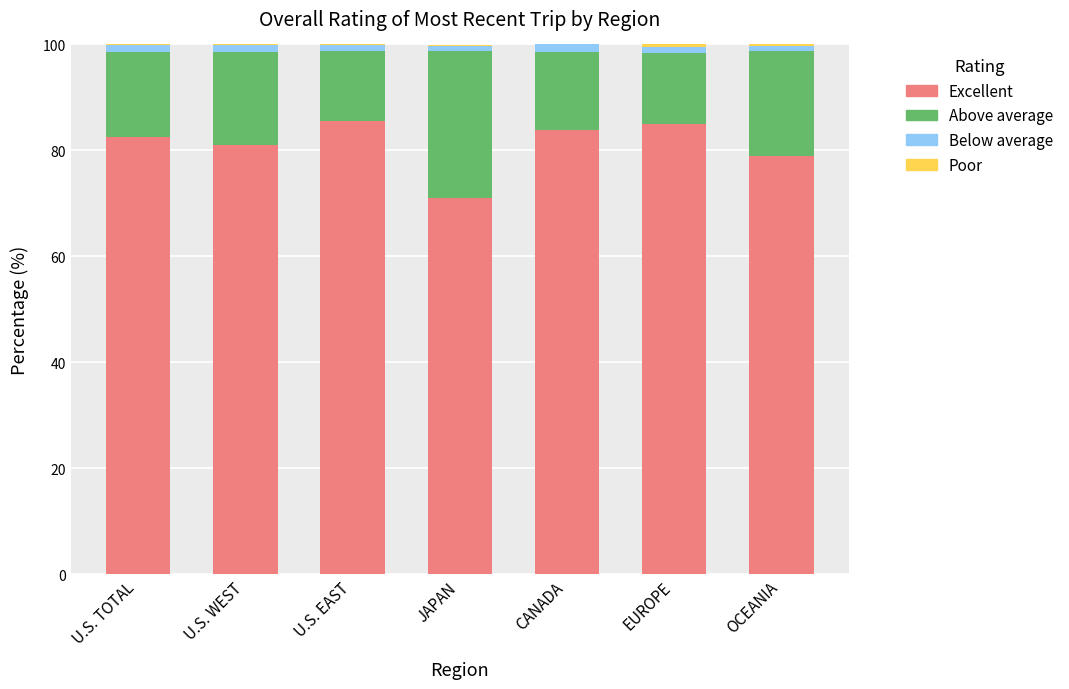

What is the highest value of the Excellent series?

85.6